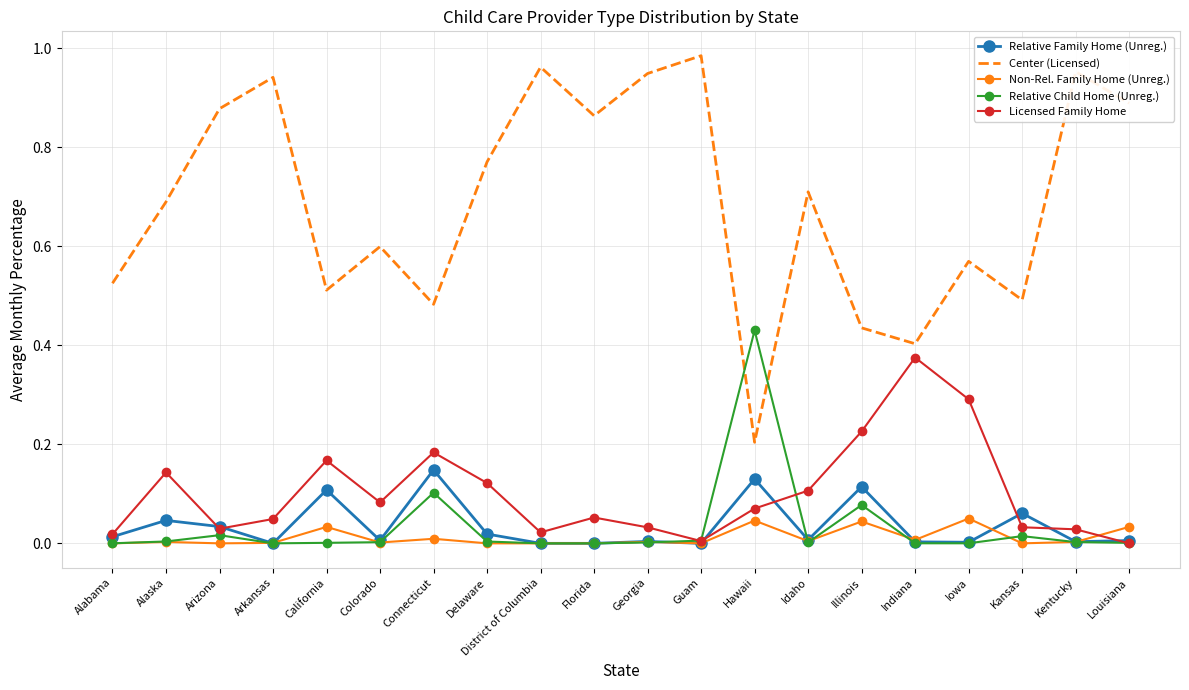

Which series has the largest range (max minus min)?

Center (Licensed)